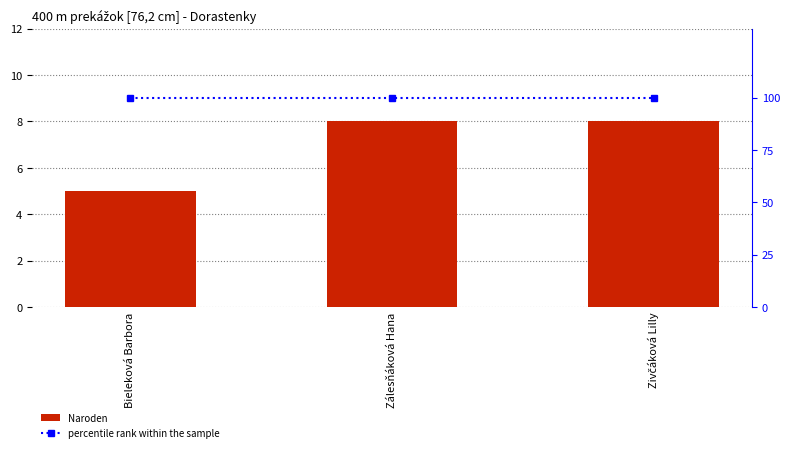

Which series changed the most between Bieleková Barbora and Zálesňáková Hana?

Naroden